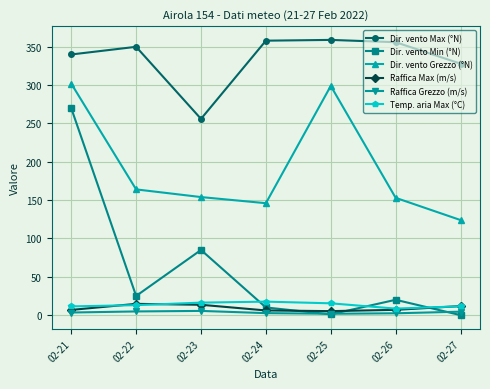

Where is the first local maximum for Dir. vento Max (°N)?

02-22